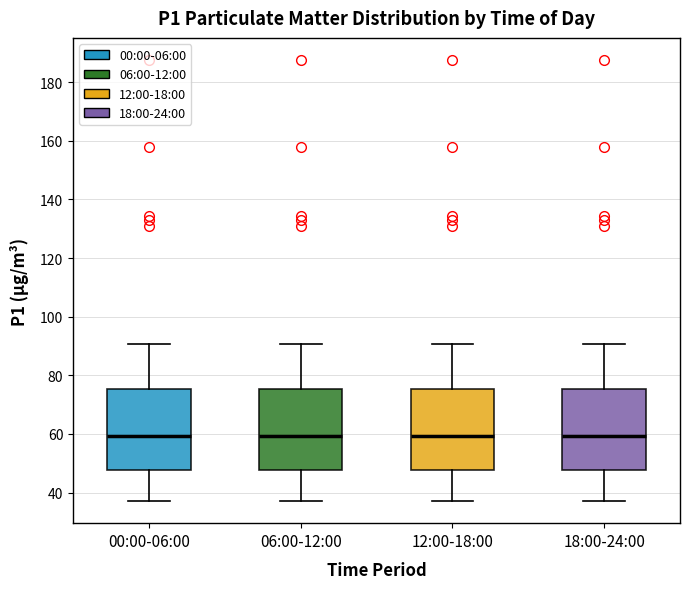

Reading left to right, transcribe this box plot: for each box, give where its median line is, the range the box spans, and where its two whiskers end, as read against the y-axis. The values are not printed on the chart, so give them approximately, as read against the axis.

00:00-06:00: median 60, box 48 to 76, whiskers 38 to 90
06:00-12:00: median 60, box 48 to 76, whiskers 38 to 90
12:00-18:00: median 60, box 48 to 76, whiskers 38 to 90
18:00-24:00: median 60, box 48 to 76, whiskers 38 to 90